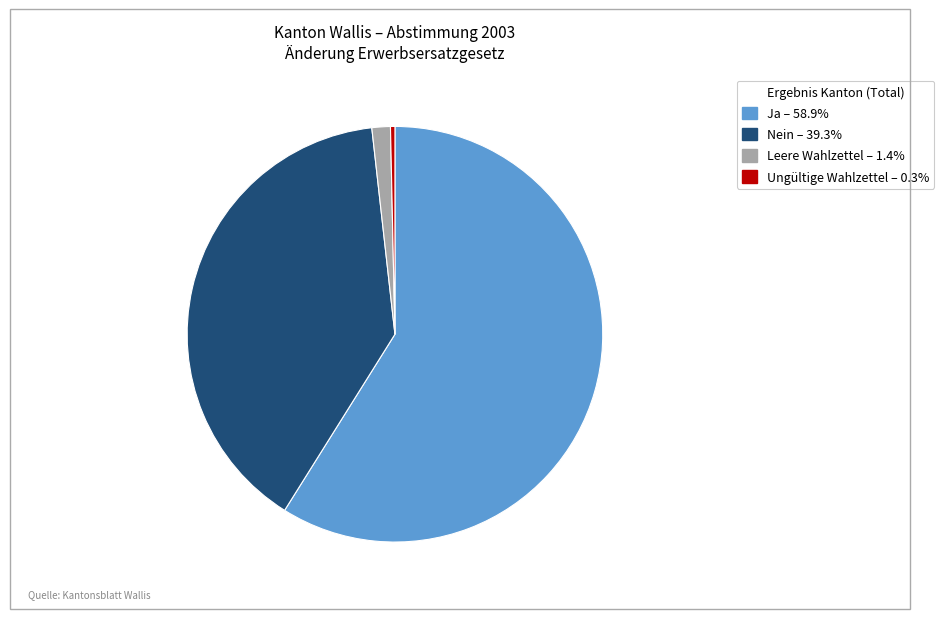

Which has a higher value, Ungültige Wahlzettel or Ja?

Ja